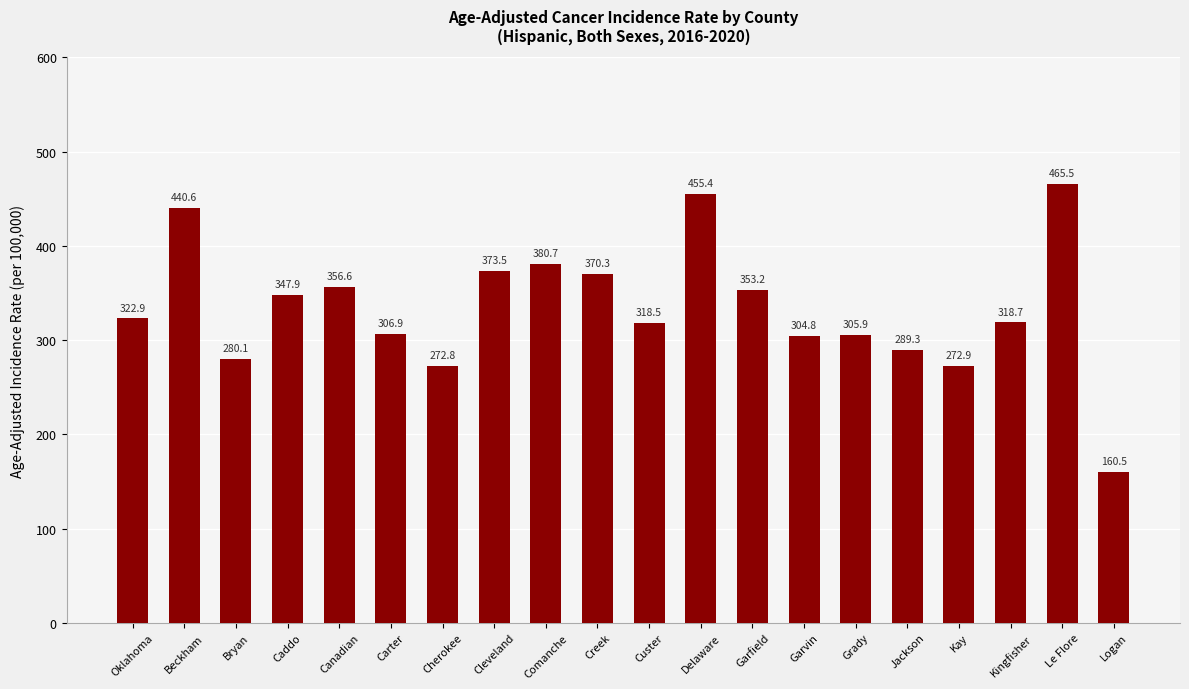

What is the smallest value displayed?

160.5